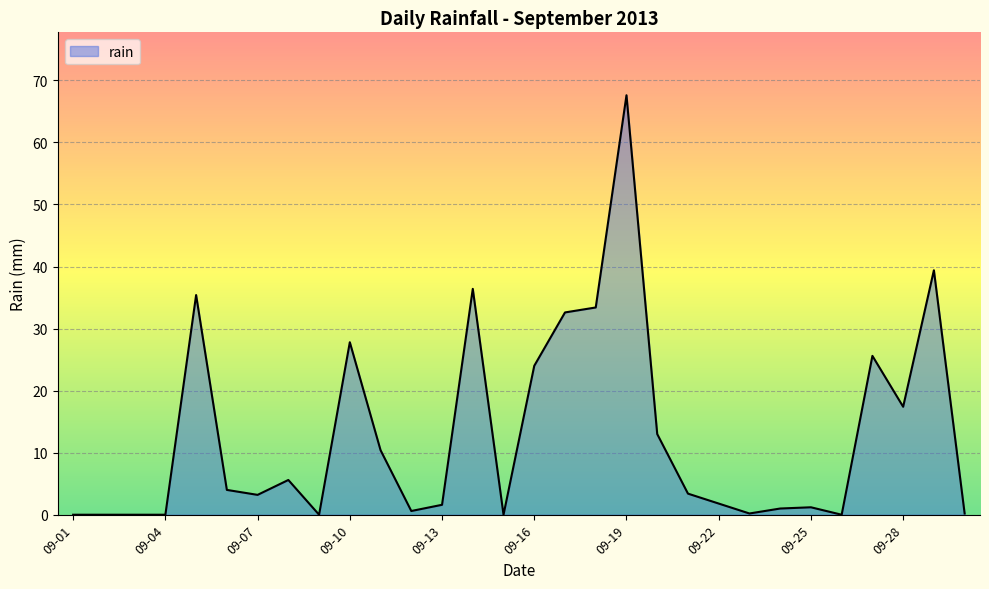

What is the maximum value shown in the chart?

67.6